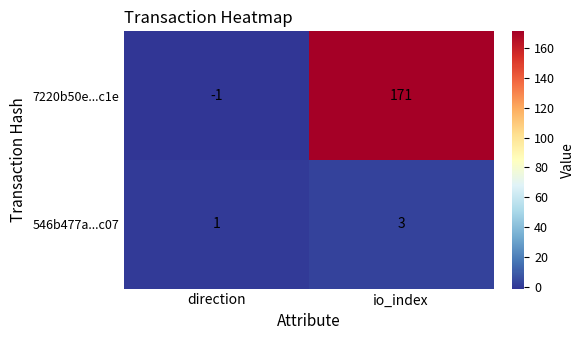

At which label is 7220b50e...c1e closest to 85?

direction